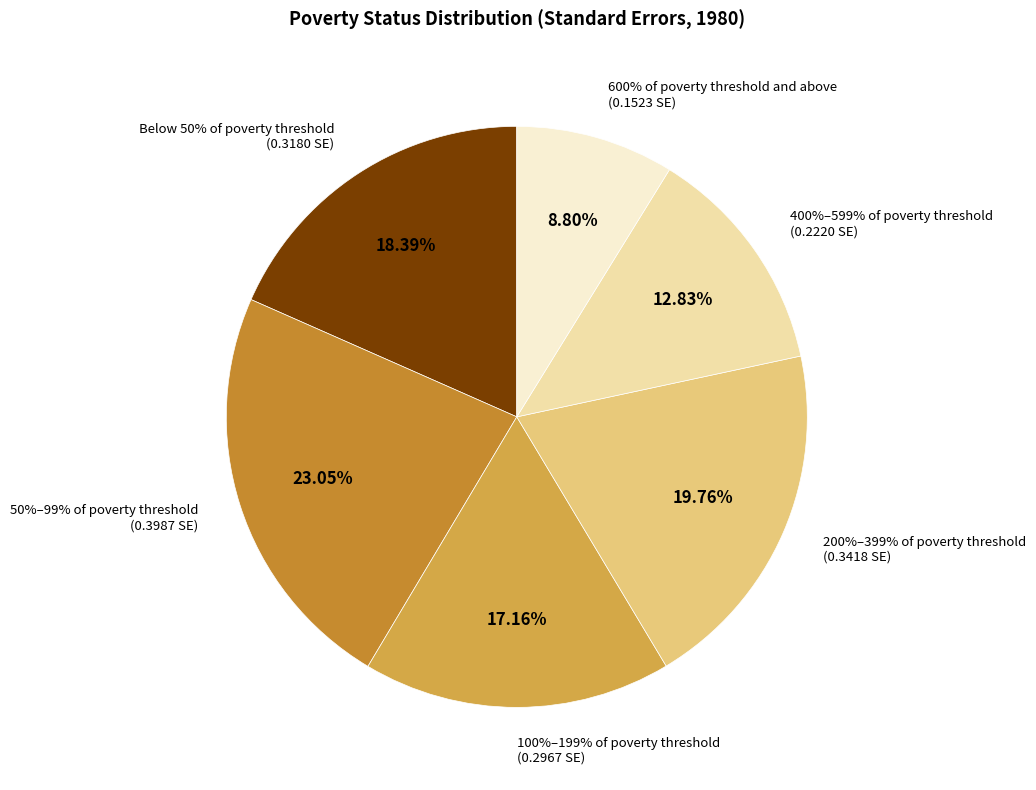

What percentage do 600% of poverty threshold and above and 100%–199% of poverty threshold together represent?

26.0%